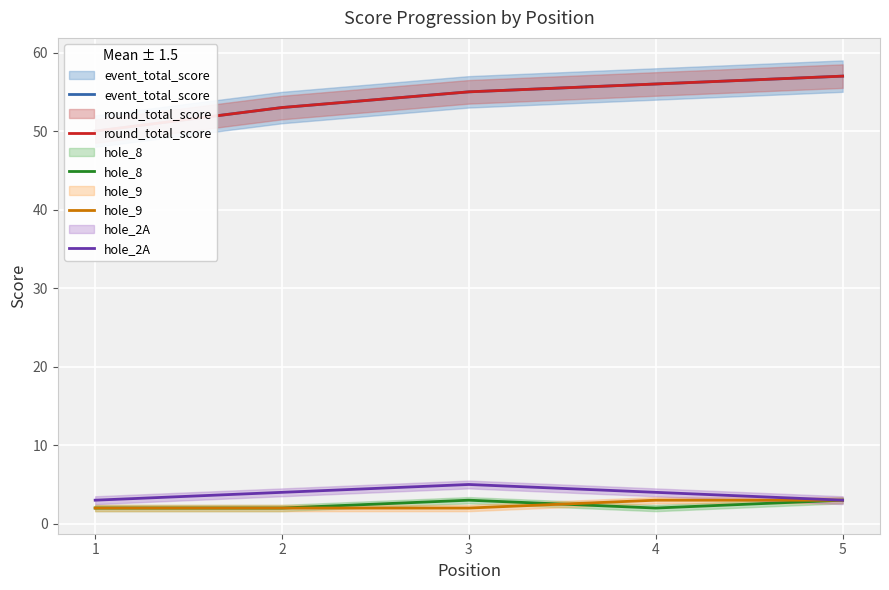

Where is the first local maximum for hole_2A?

3